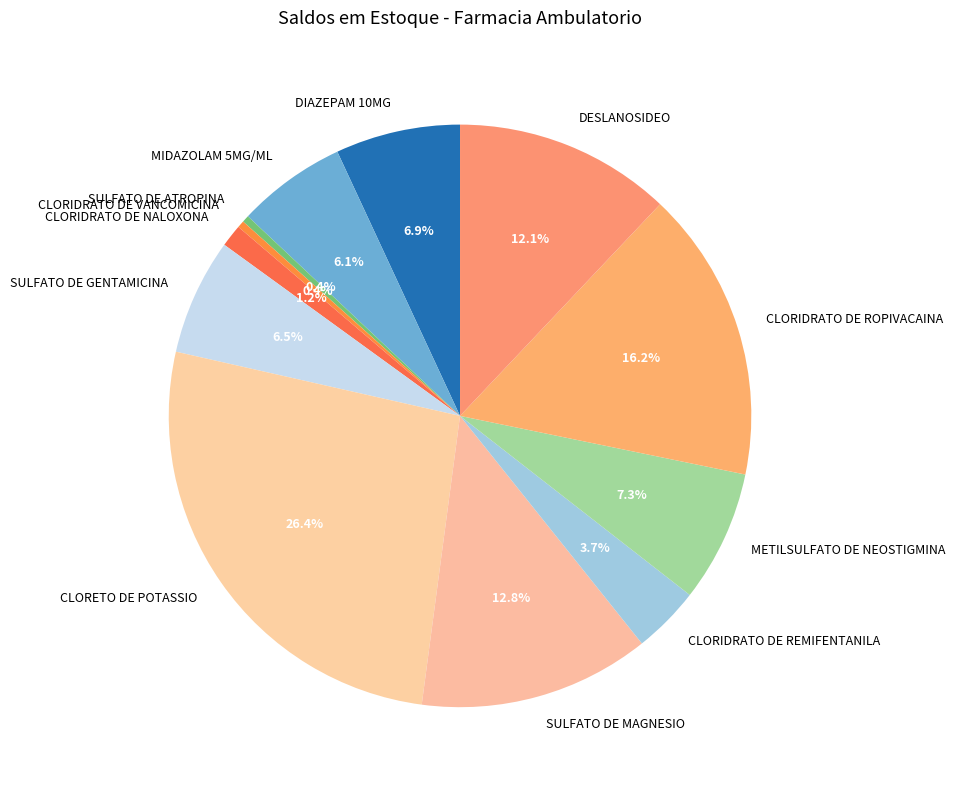

Is METILSULFATO DE NEOSTIGMINA the majority of the pie?

No